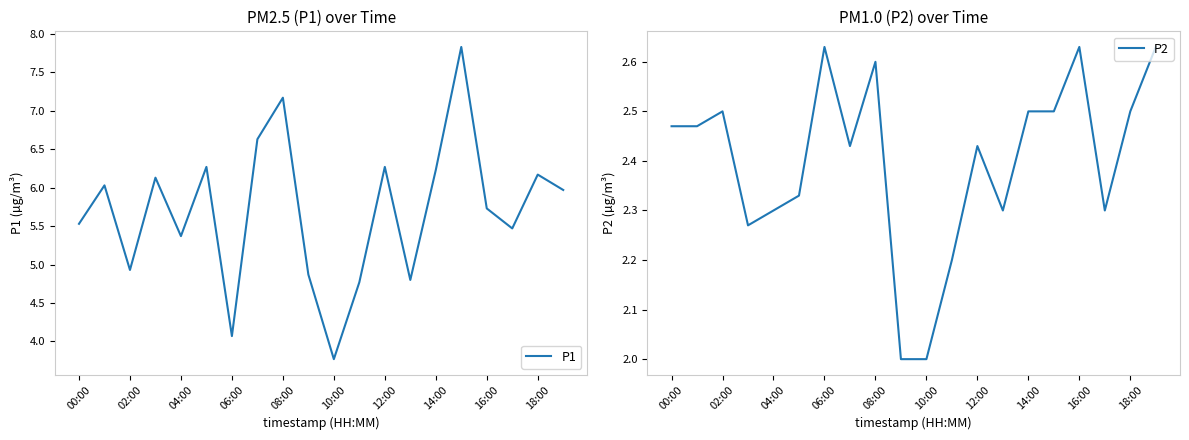

Does the chart have visible grid lines?

No